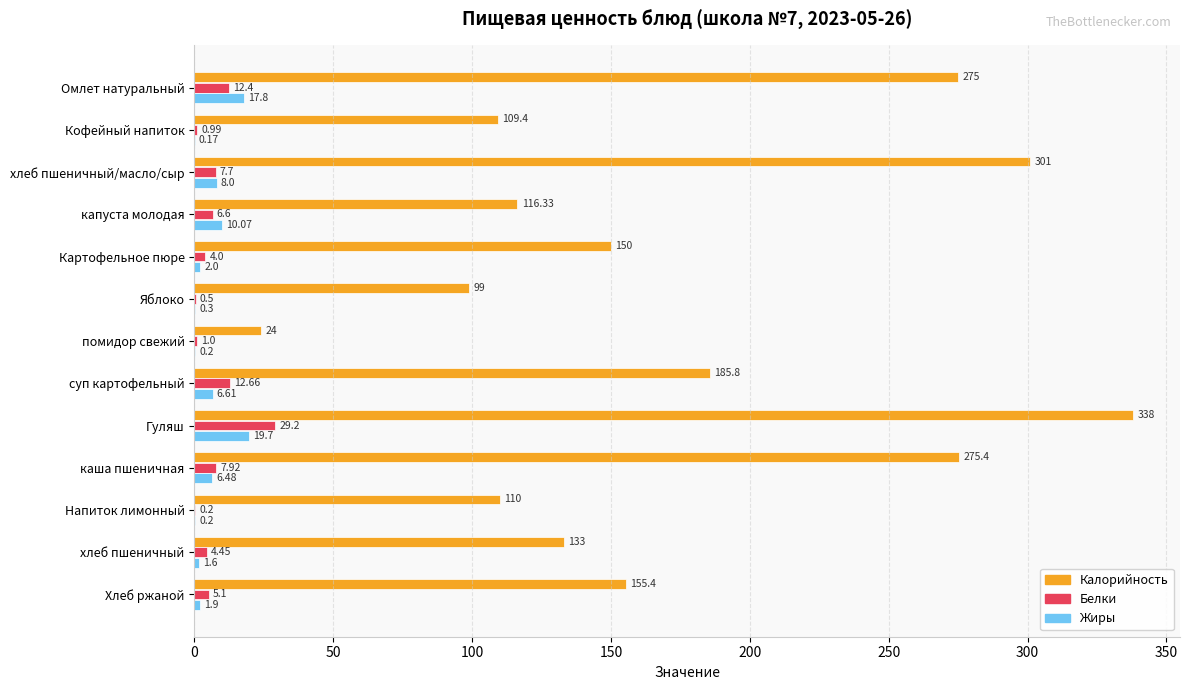

What is the maximum value for Жиры?

19.7